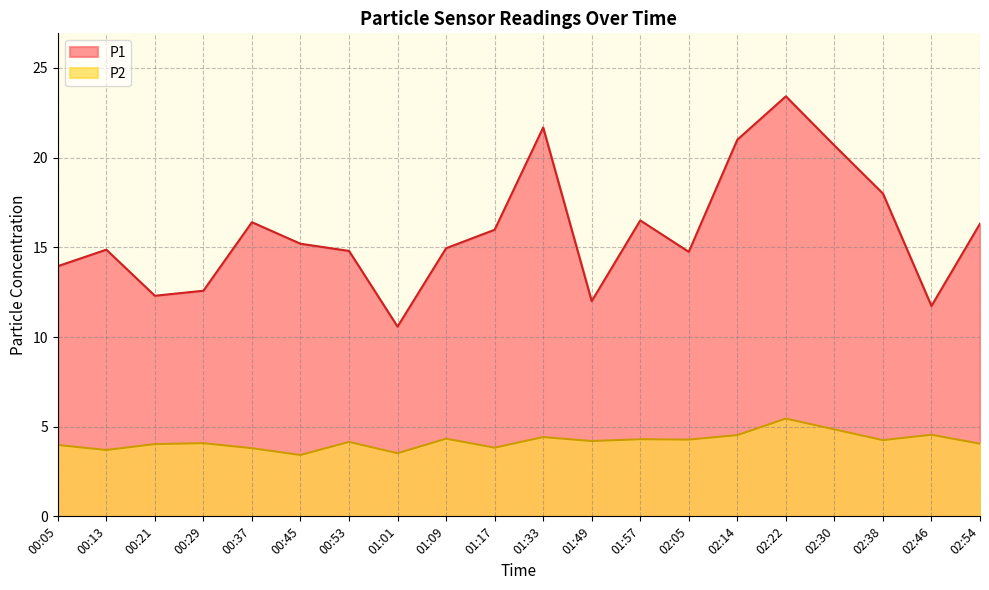

What is the difference between the second highest and minimum values in the P1 series?

11.1